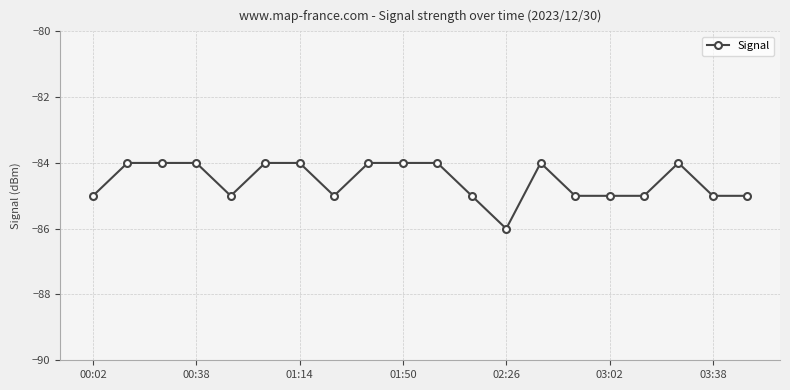

What is the maximum value shown in the chart?

-84